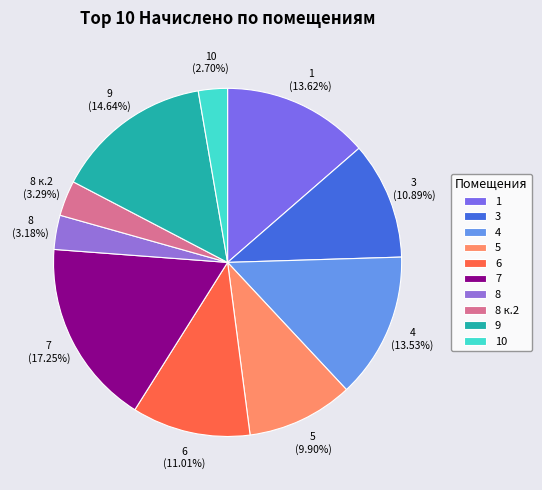

Count the number of slices in the pie.

10